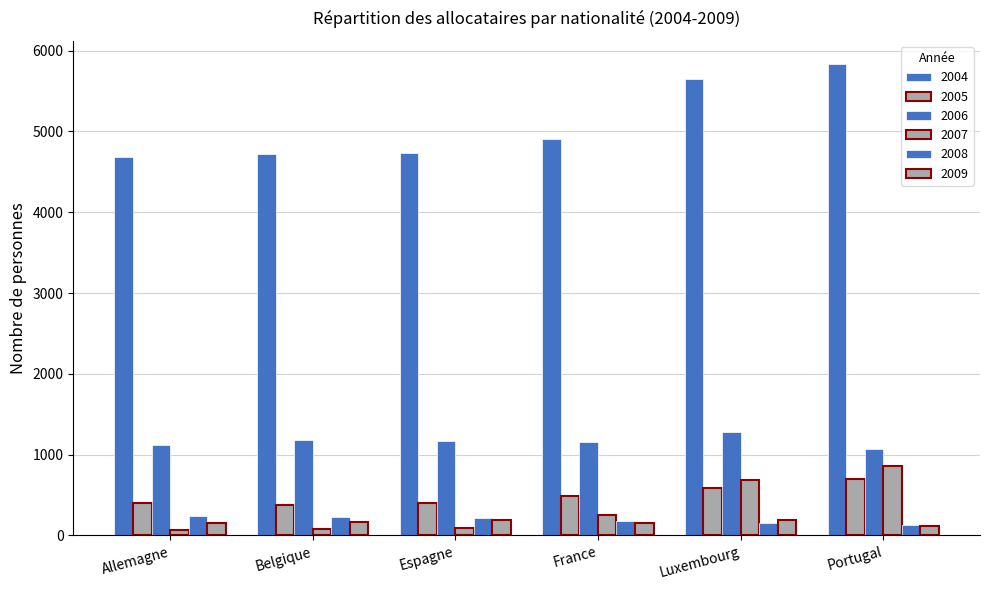

At which label does 2008 reach its peak?

Allemagne